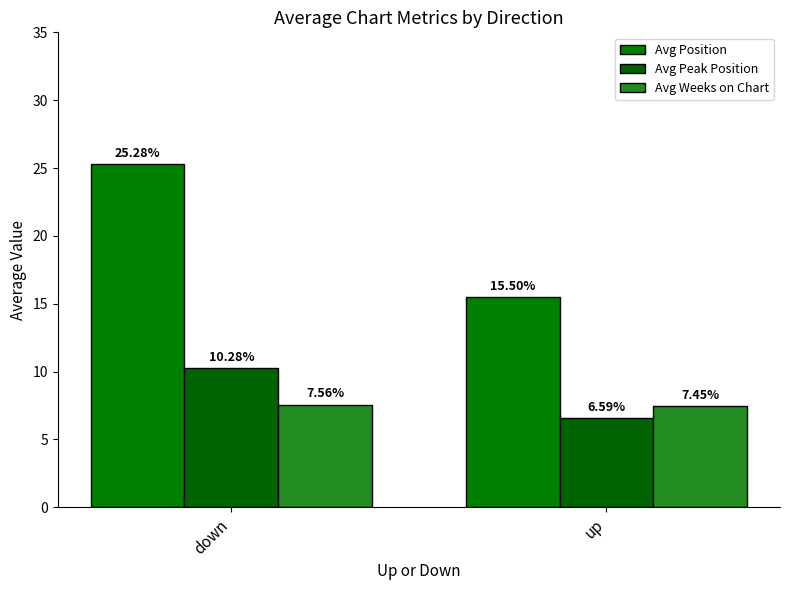

How many bars are there in total?

6